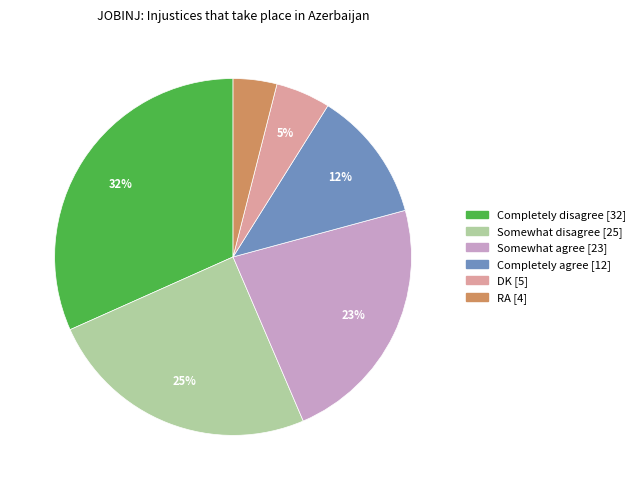

Do Completely agree and Completely disagree together represent more than half of the pie?

No